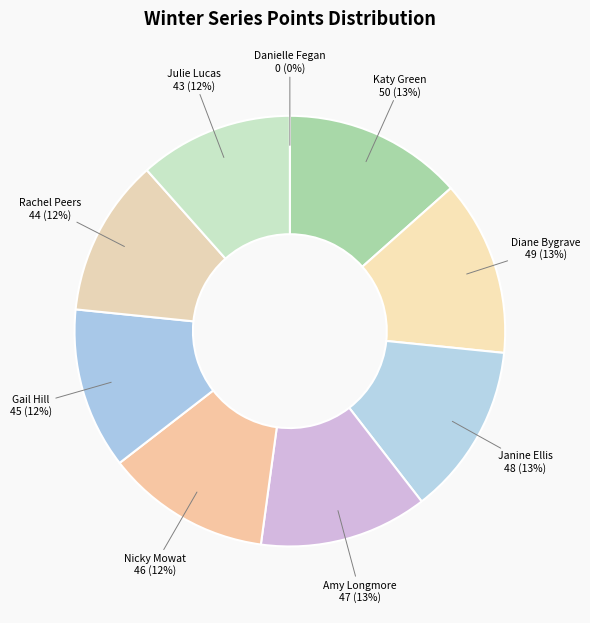

To the nearest percent, what is the average slice percentage?

11%